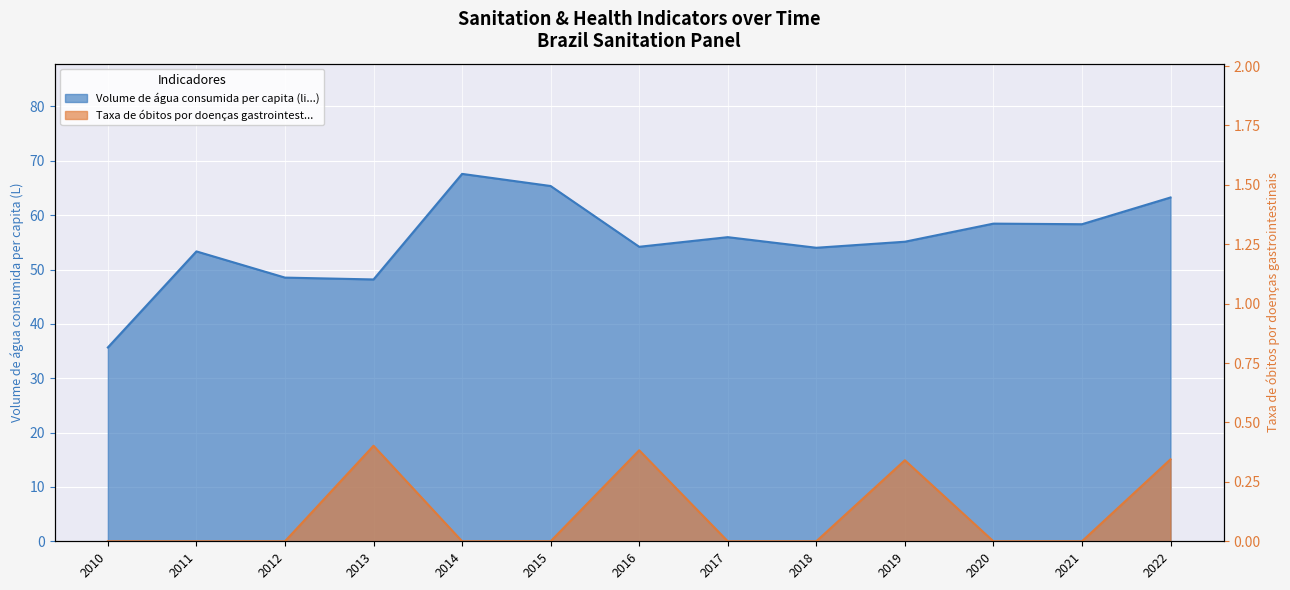

The value of Taxa de óbitos por doenças gastrointest... at 2015 is 0.0. True or false?

True